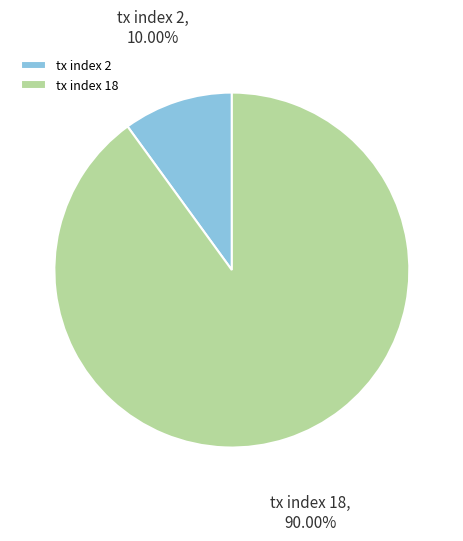

Do tx index 2 and tx index 18 together represent more than half of the pie?

Yes